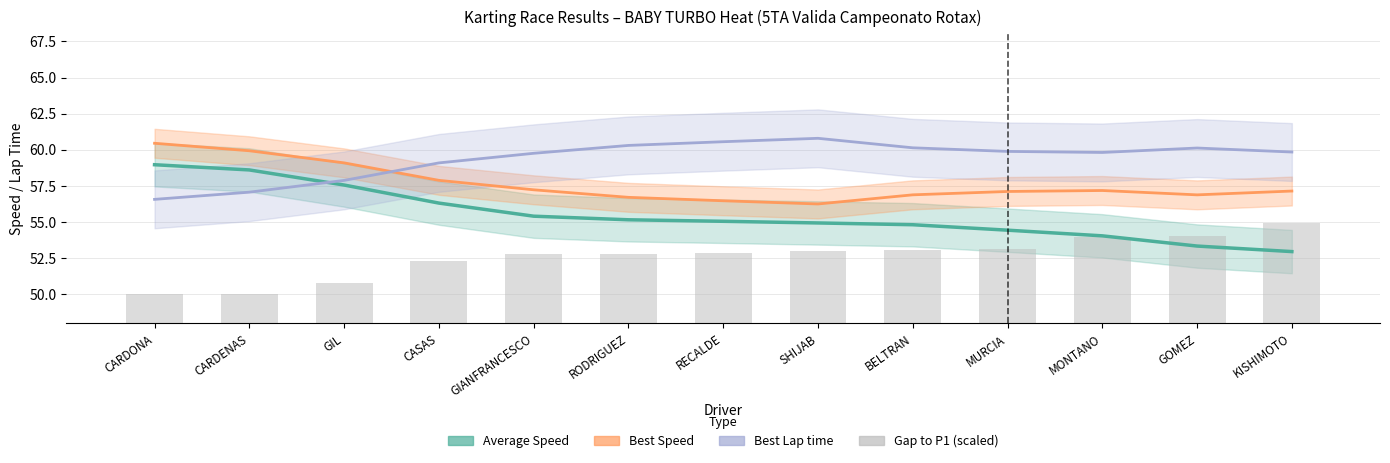

Reading left to right, extract all data points from this chart.

Average Speed: CARDONA=59.0	CARDENAS=58.6	GIL=57.6	CASAS=56.3	GIANFRANCESCO=55.4	RODRIGUEZ=55.2	RECALDE=55.1	SHIJAB=54.9	BELTRAN=54.8	MURCIA=54.4	MONTANO=54.0	GOMEZ=53.3	KISHIMOTO=53.0
Best Speed: CARDONA=60.5	CARDENAS=59.9	GIL=59.1	CASAS=57.9	GIANFRANCESCO=57.2	RODRIGUEZ=56.7	RECALDE=56.5	SHIJAB=56.3	BELTRAN=56.9	MURCIA=57.1	MONTANO=57.2	GOMEZ=56.9	KISHIMOTO=57.1
Best Lap time: CARDONA=56.6	CARDENAS=57.1	GIL=57.9	CASAS=59.1	GIANFRANCESCO=59.8	RODRIGUEZ=60.3	RECALDE=60.6	SHIJAB=60.8	BELTRAN=60.1	MURCIA=59.9	MONTANO=59.8	GOMEZ=60.1	KISHIMOTO=59.8
Gap to P1 (scaled): CARDONA=50.0	CARDENAS=50.0	GIL=50.8	CASAS=52.3	GIANFRANCESCO=52.8	RODRIGUEZ=52.8	RECALDE=52.9	SHIJAB=53.0	BELTRAN=53.1	MURCIA=53.1	MONTANO=53.9	GOMEZ=54.0	KISHIMOTO=54.9